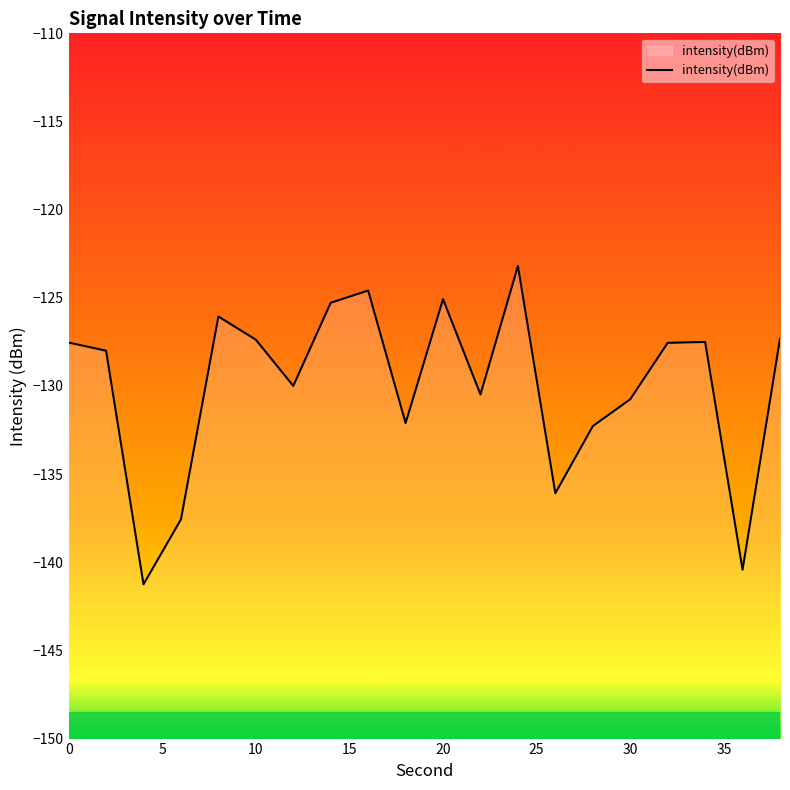

What is the minimum value shown in the chart?

-141.2